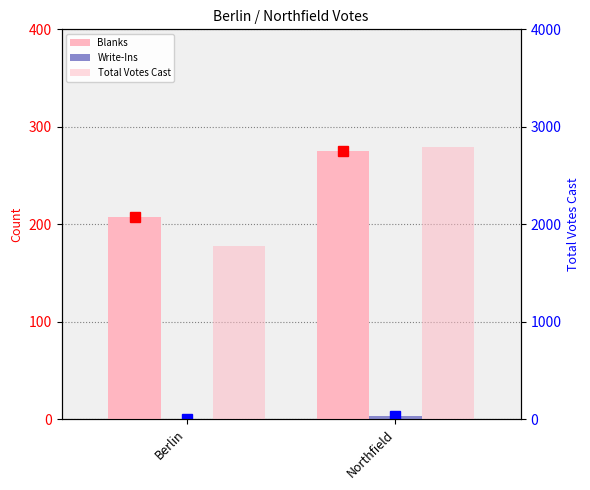

Reading right to left, transcribe all the data shown in this chart.

Blanks: 275	207
Write-Ins: 3	0
Total Votes Cast: 2791	1776